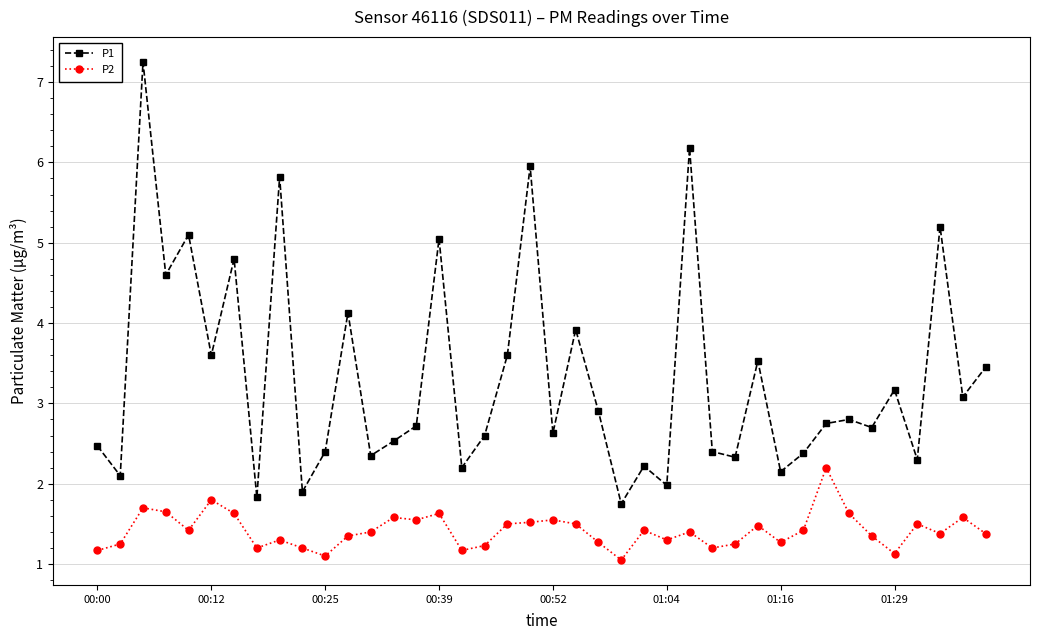

True or false: P1 has more than 1 interior local peaks.

True